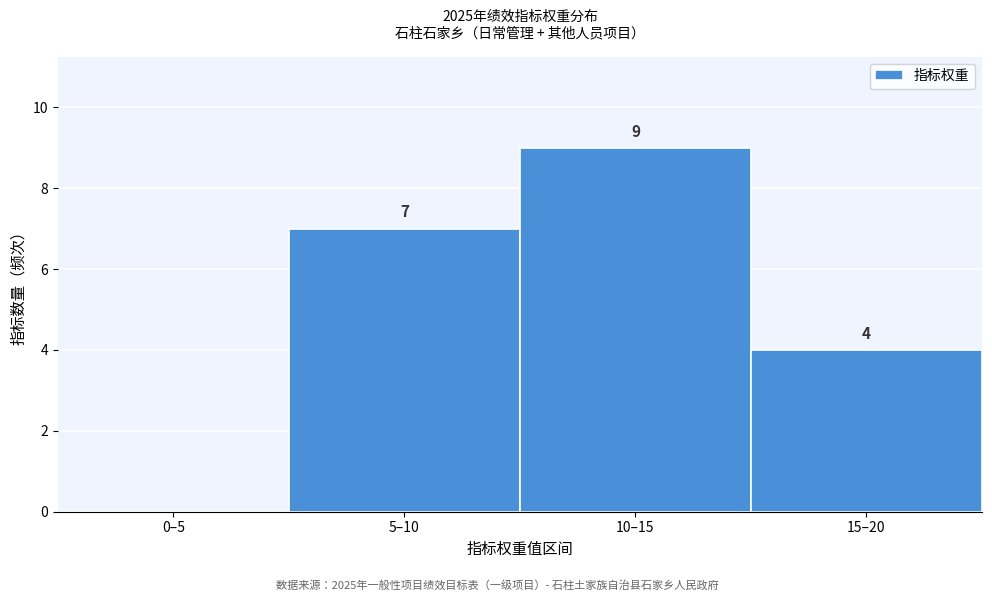

Reading right to left, list all the values displayed in this chart.

15–20=4	10–15=9	5–10=7	0–5=0